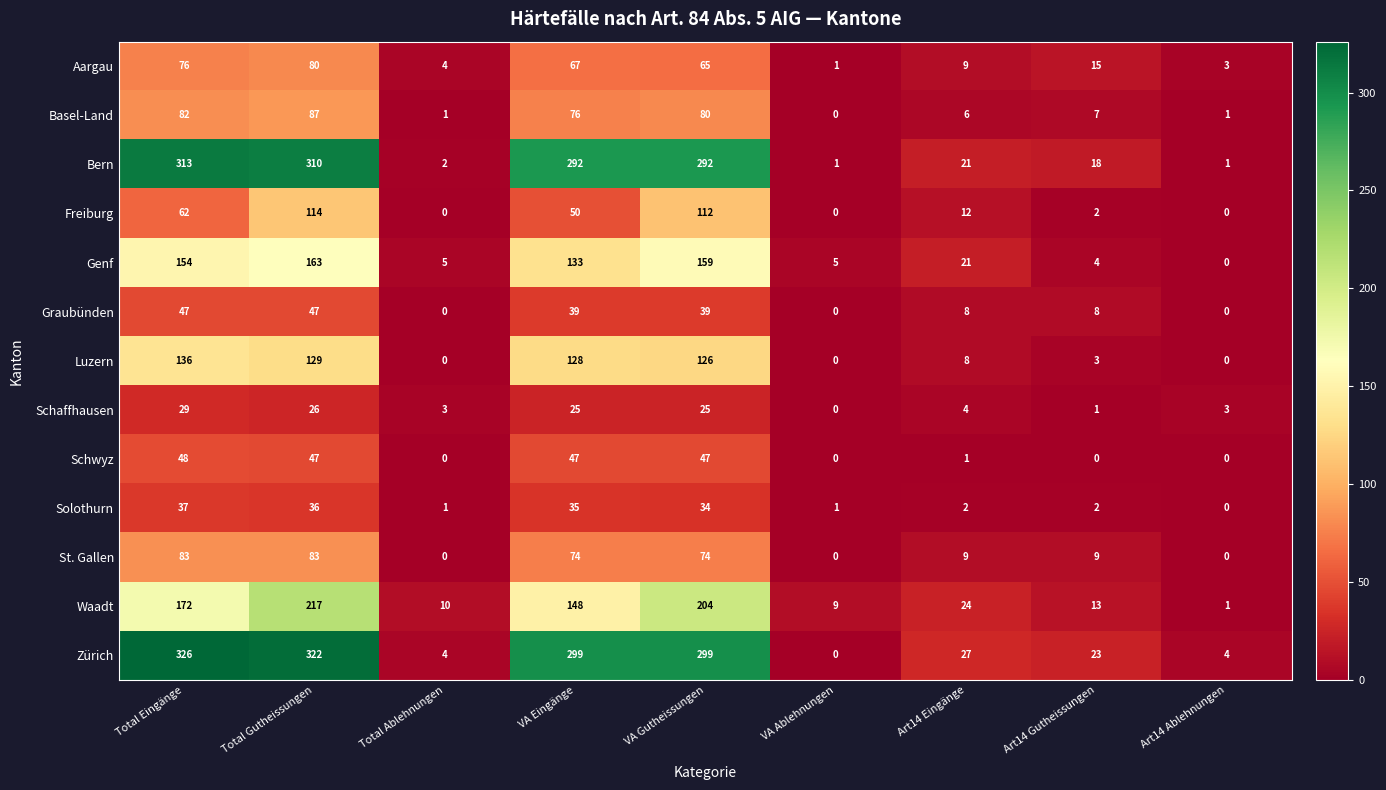

What is the approximate value of Freiburg at Total Eingänge, to the nearest 5?

60